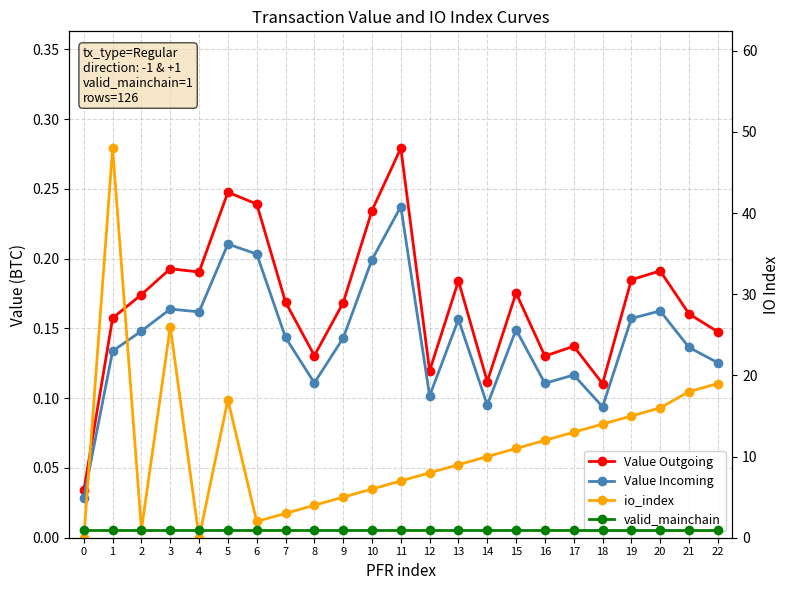

Does the chart display data point markers on the line(s)?

Yes